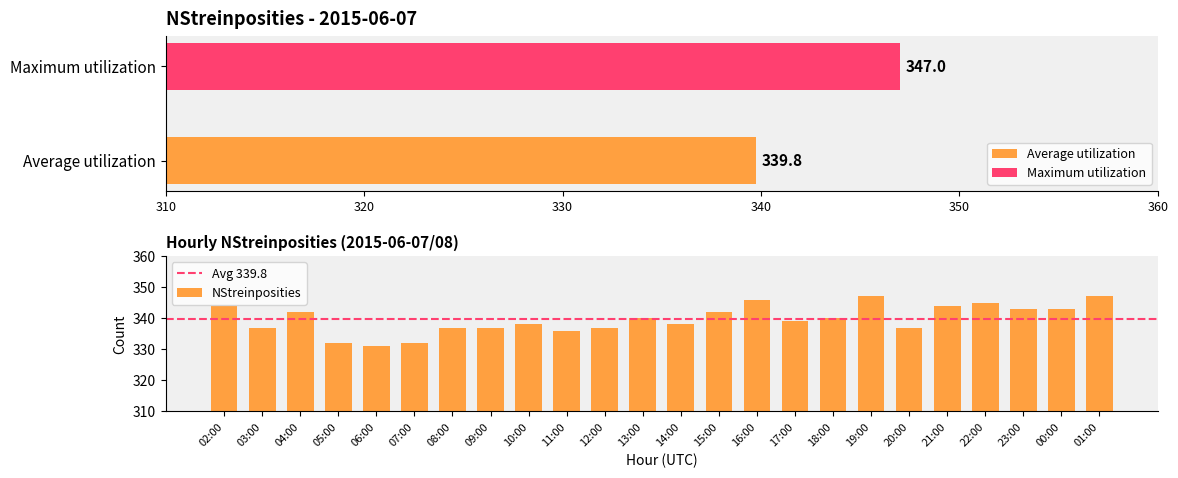

Does the chart contain any negative values?

No